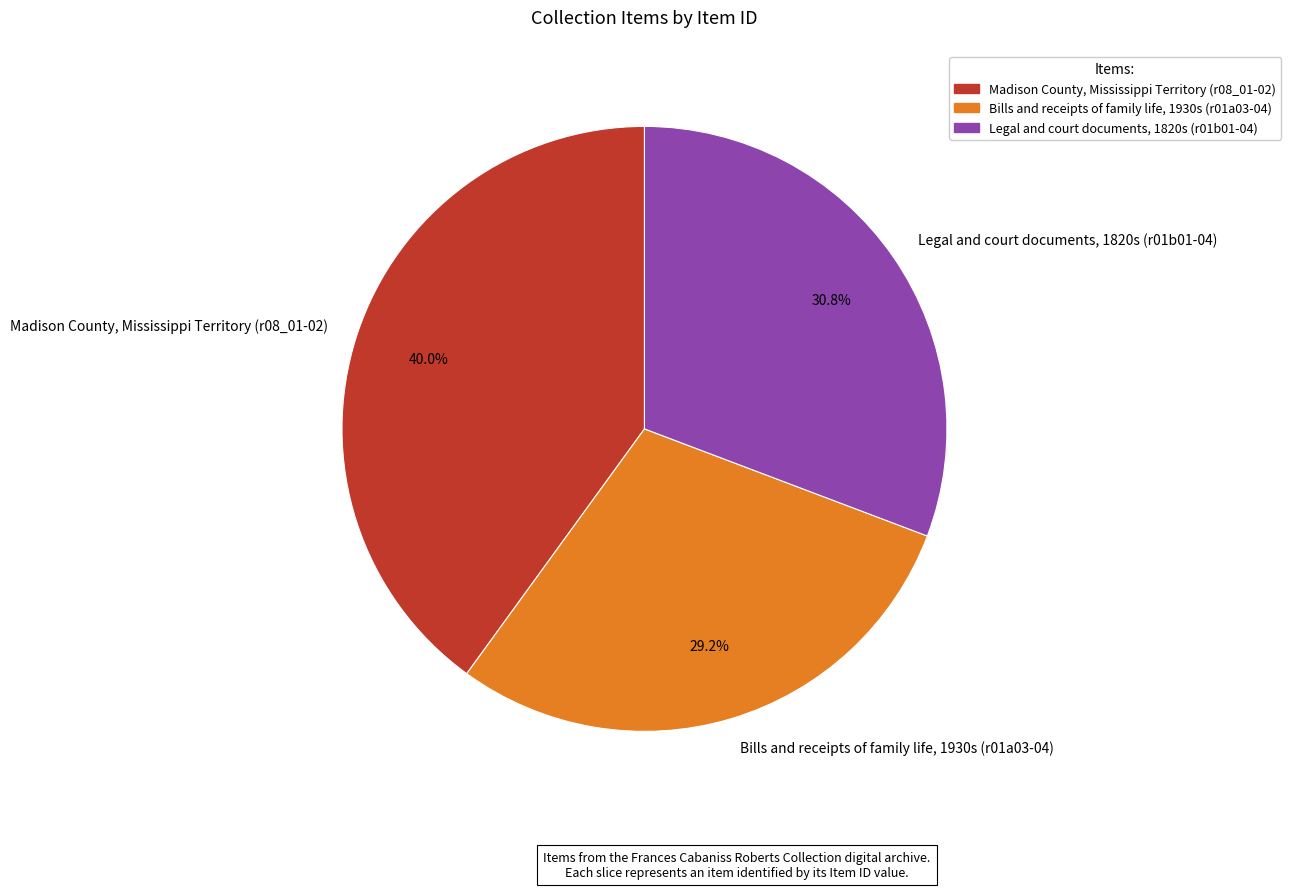

Which has a higher value, Madison County, Mississippi Territory (r08_01-02) or Bills and receipts of family life, 1930s (r01a03-04)?

Madison County, Mississippi Territory (r08_01-02)